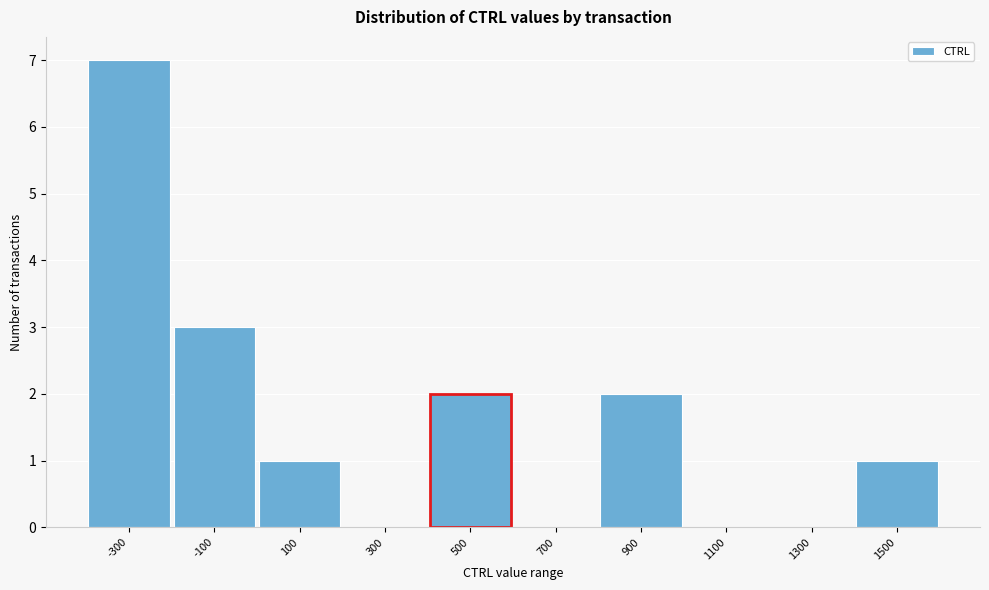

Which range on the x-axis has the tallest bar?

-400 to -200